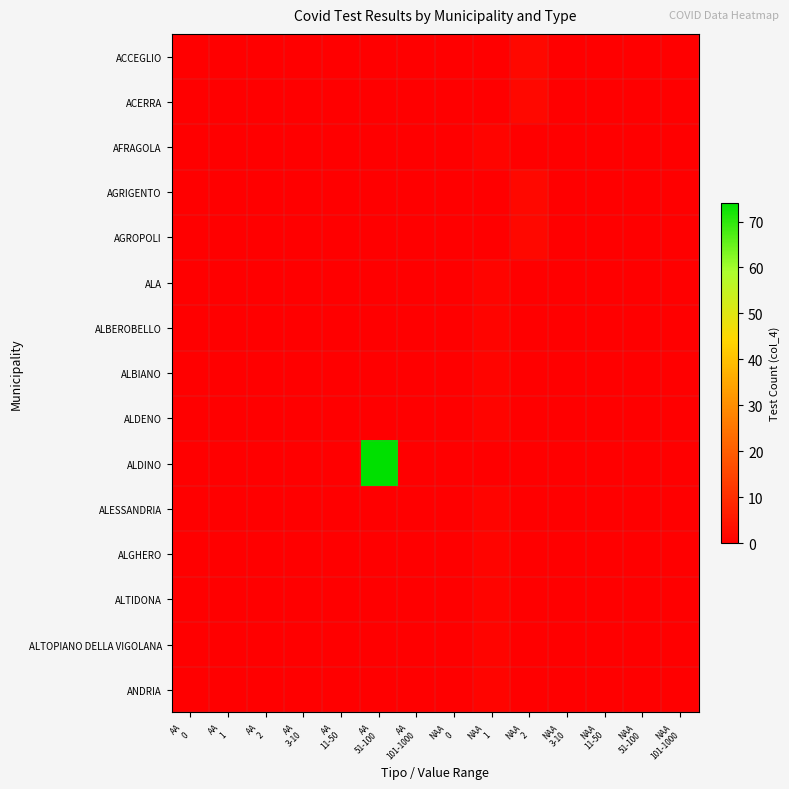

Which series has the largest total across all categories?

ALDINO